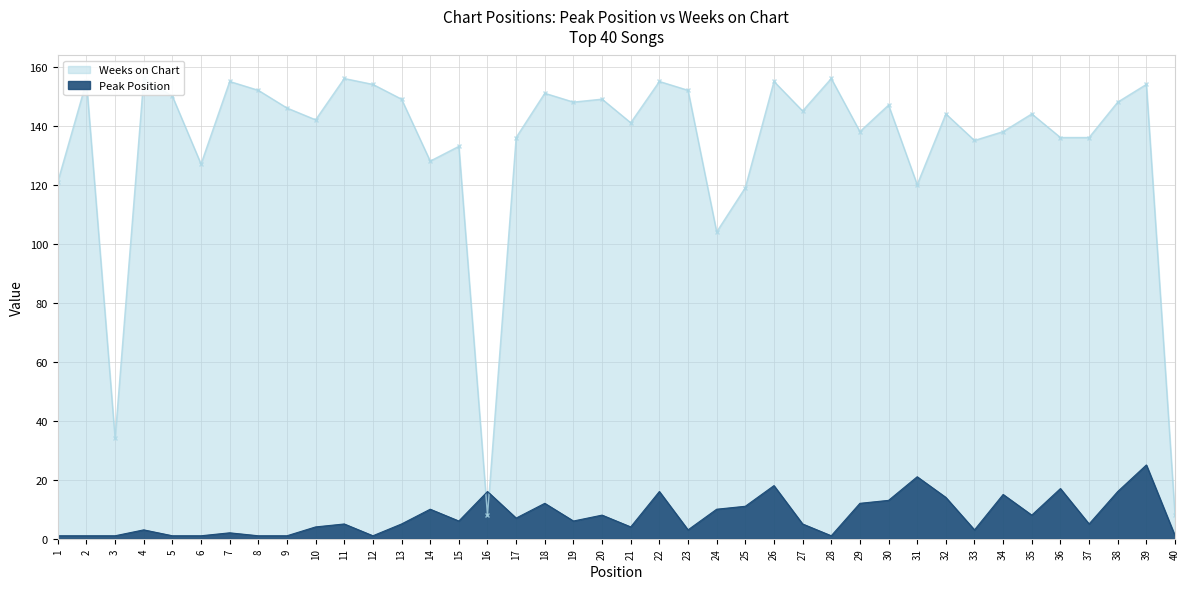

List the labels in order of Weeks on Chart value, largest first.

4, 11, 28, 2, 7, 22, 26, 12, 39, 8, 23, 18, 5, 13, 20, 19, 38, 30, 9, 27, 32, 35, 10, 21, 29, 34, 17, 36, 37, 33, 15, 14, 6, 1, 31, 25, 24, 3, 16, 40